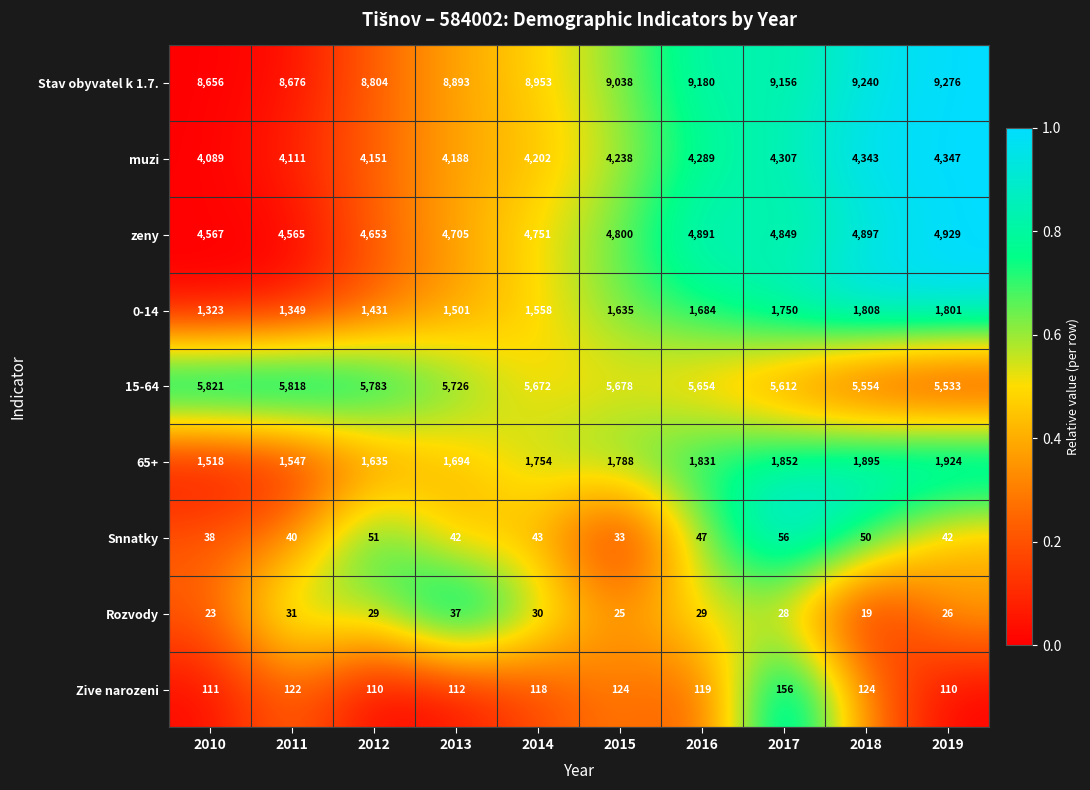

Which series has the largest total across all categories?

Stav obyvatel k 1.7.